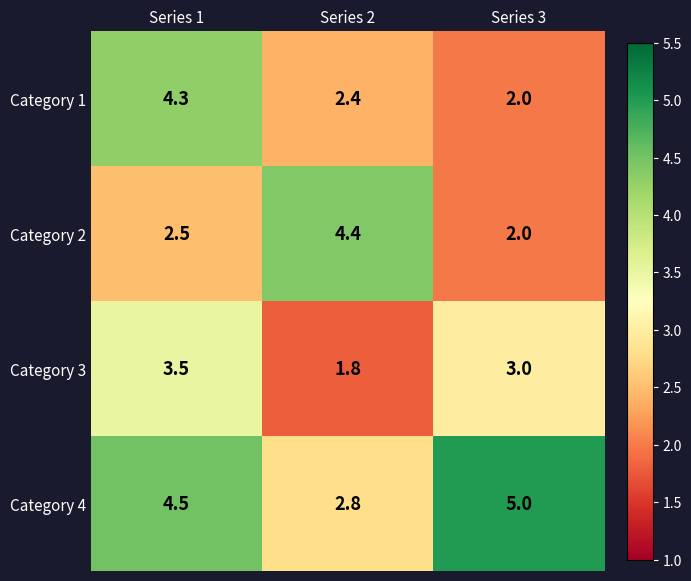

What is the total value across all series at Series 1?

14.8